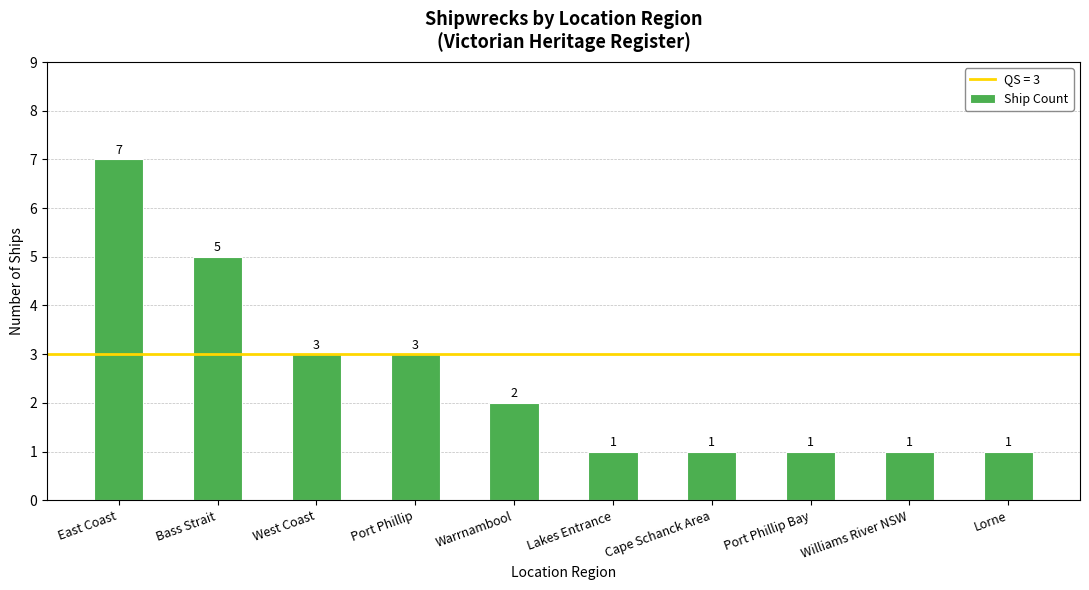

True or false: the data shows 1 at Williams River NSW.

True